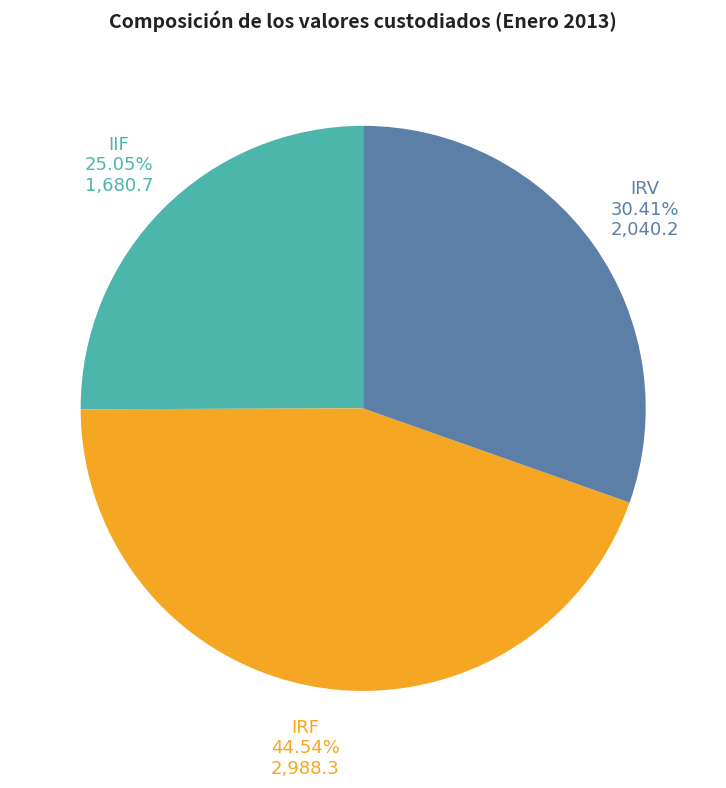

Combined, what portion of the pie is IRF and IIF?

69.6%